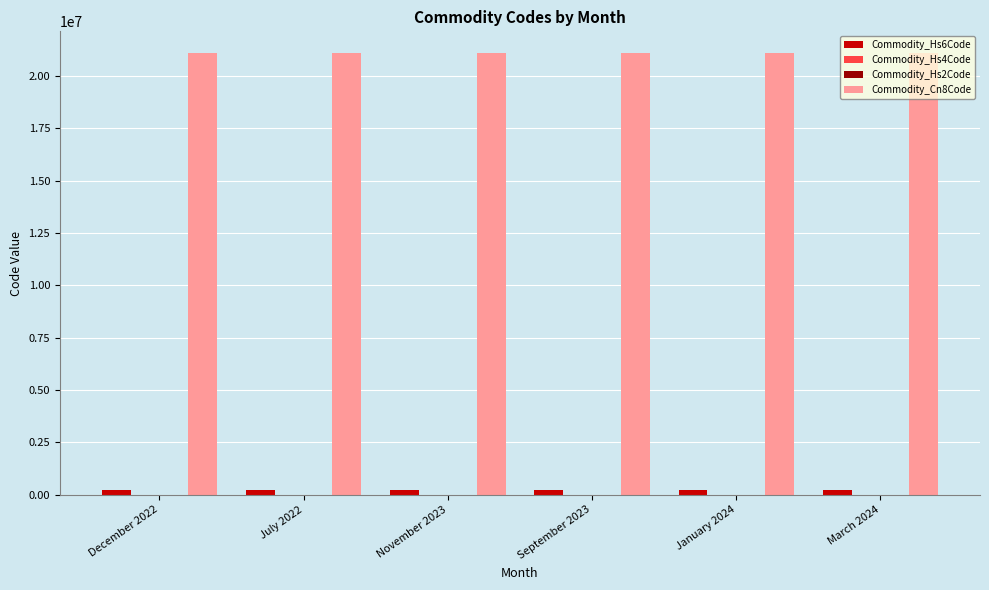

Which series has the largest total across all categories?

Commodity_Cn8Code